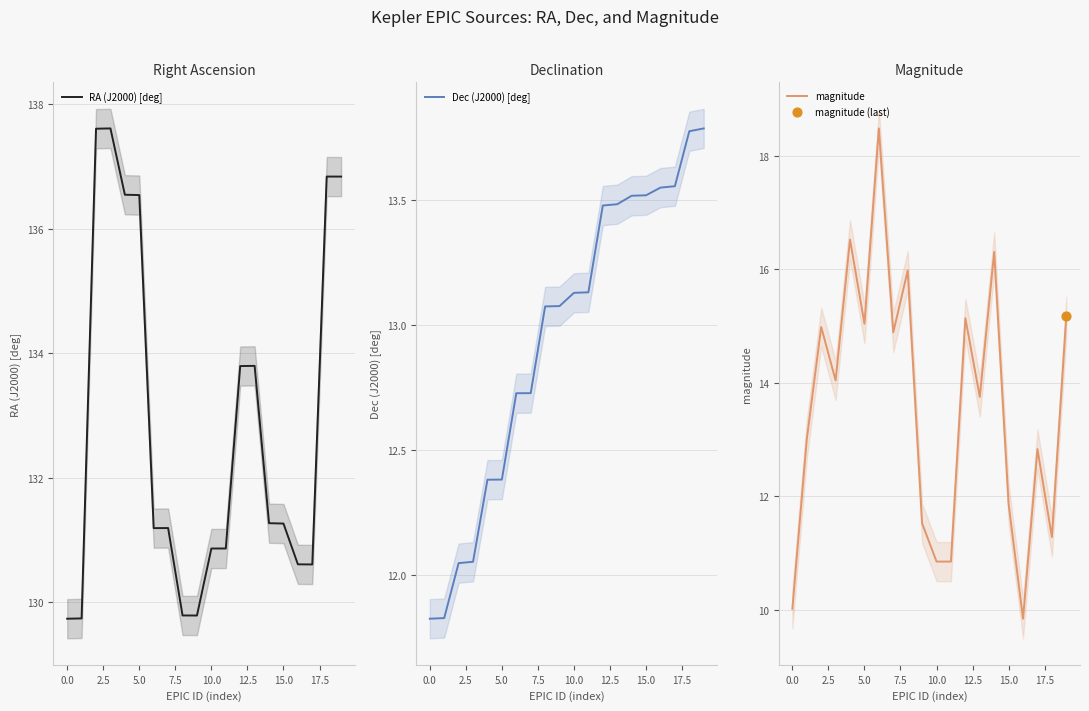

What are all the series names shown in the legend?

RA (J2000) [deg], Dec (J2000) [deg], magnitude